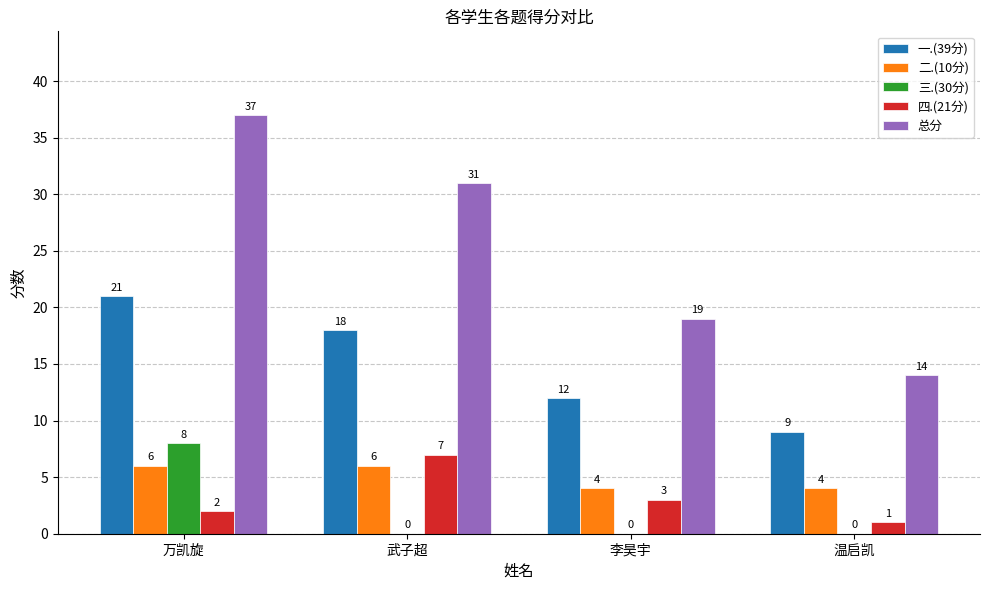

What is the sum of all 四.(21分) values?

13